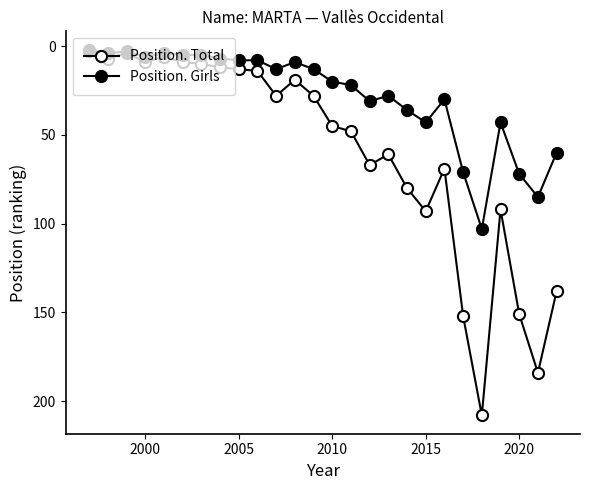

How many data points does each series have?

26